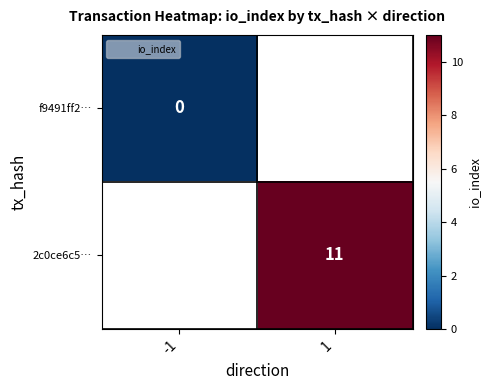

What is the maximum value shown in the chart?

11.0